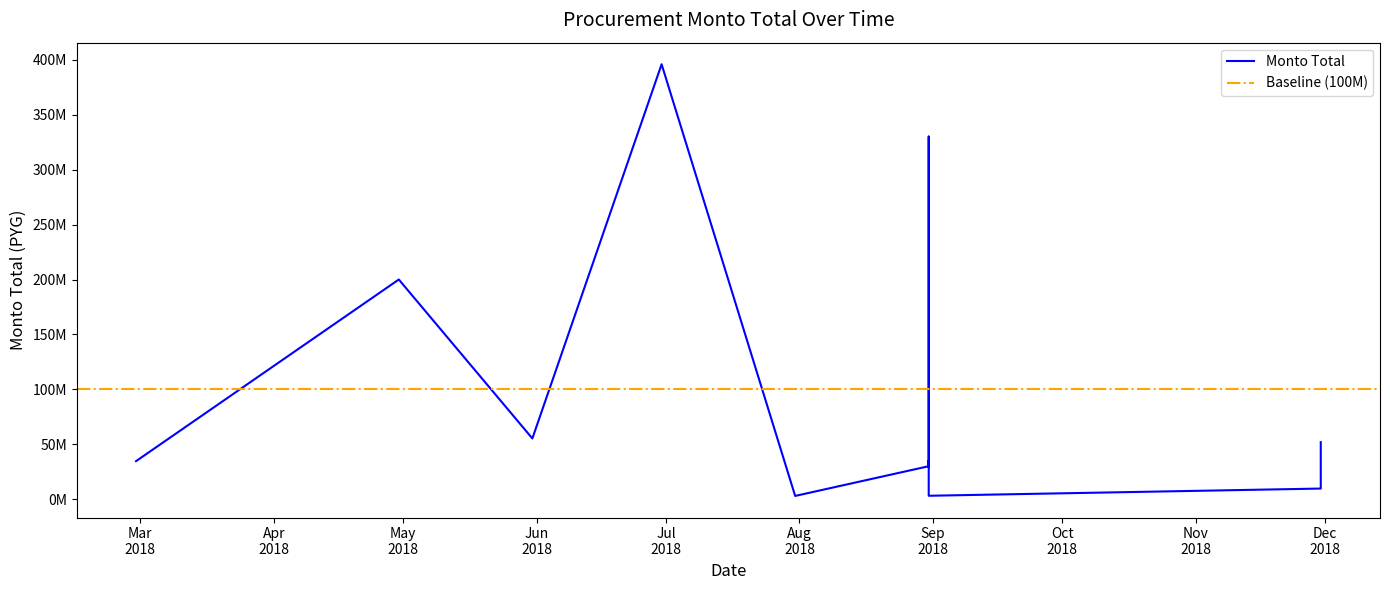

At which label does the data first exceed 34975000?

2018-04-30